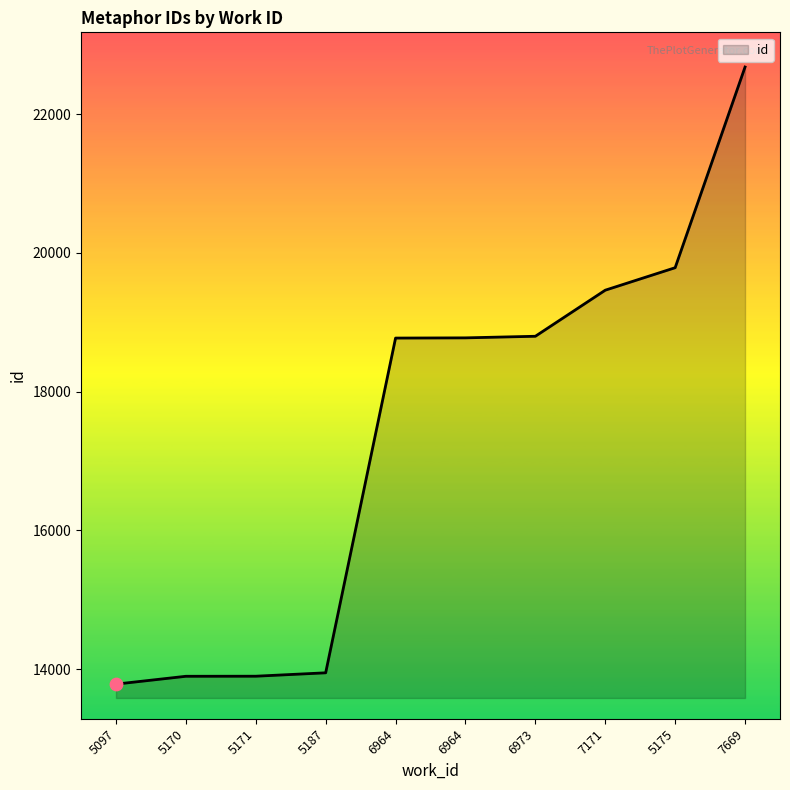

Does the chart have visible grid lines?

No